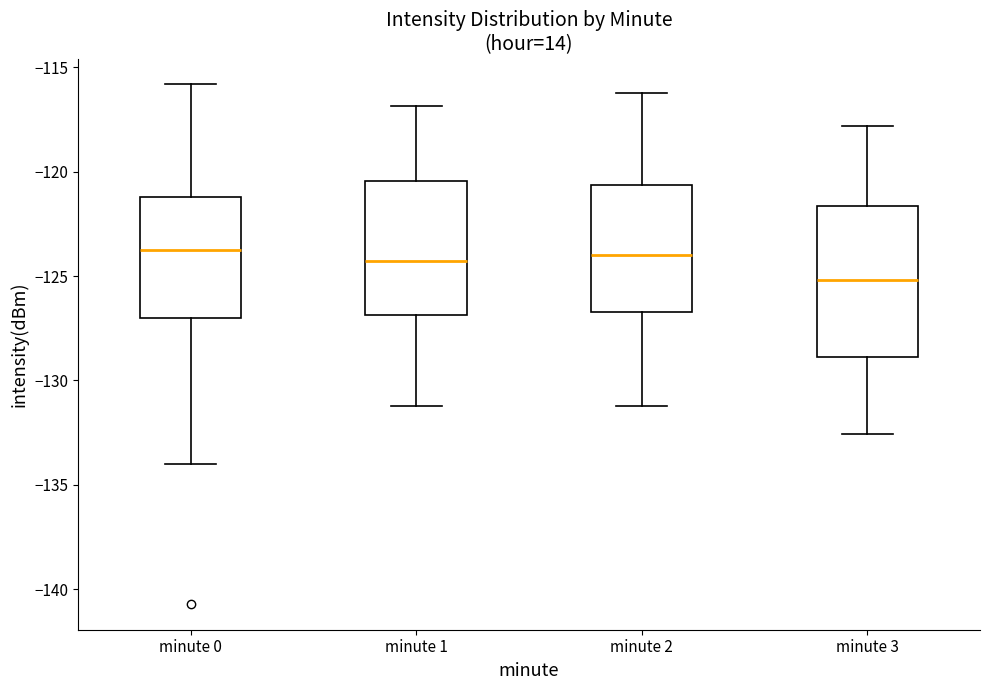

Comparing the boxes themselves (not the whiskers), which one is the tallest?

minute 3